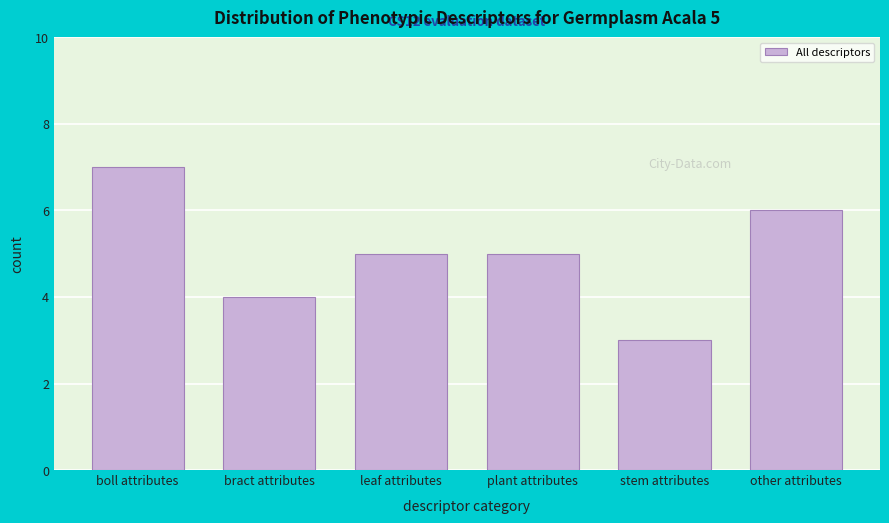

Reading right to left, extract all data points from this chart.

6	3	5	5	4	7